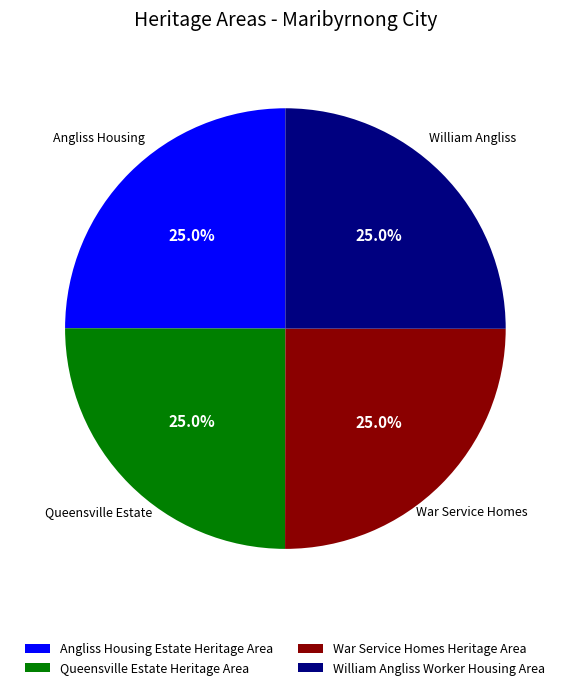

What portion of the pie excludes War Service Homes Heritage Area?

75.0%